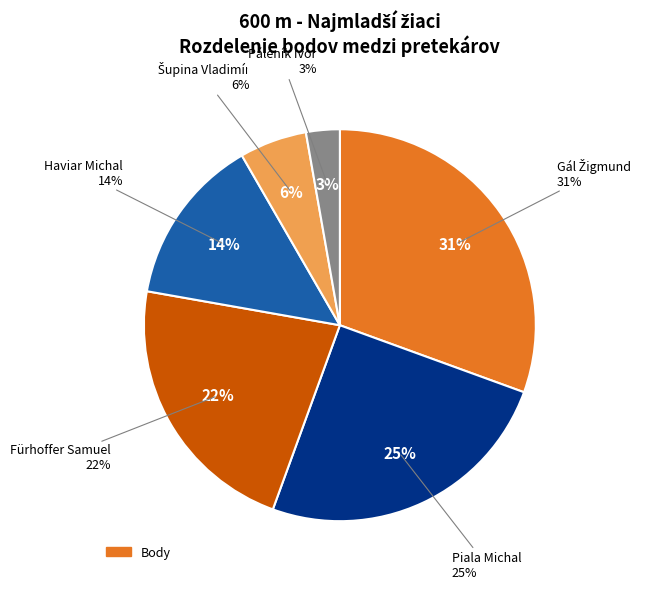

What is the total percentage of Fürhoffer Samuel and Piala Michal?

47.2%